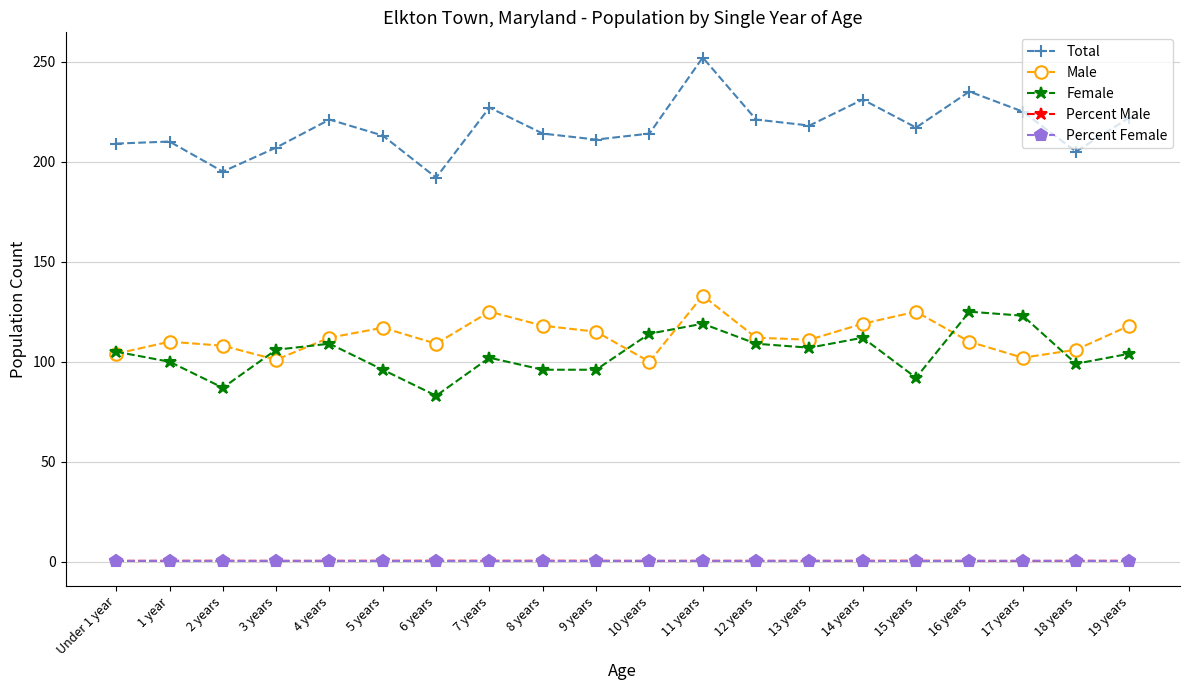

Which series has the largest total across all categories?

Total